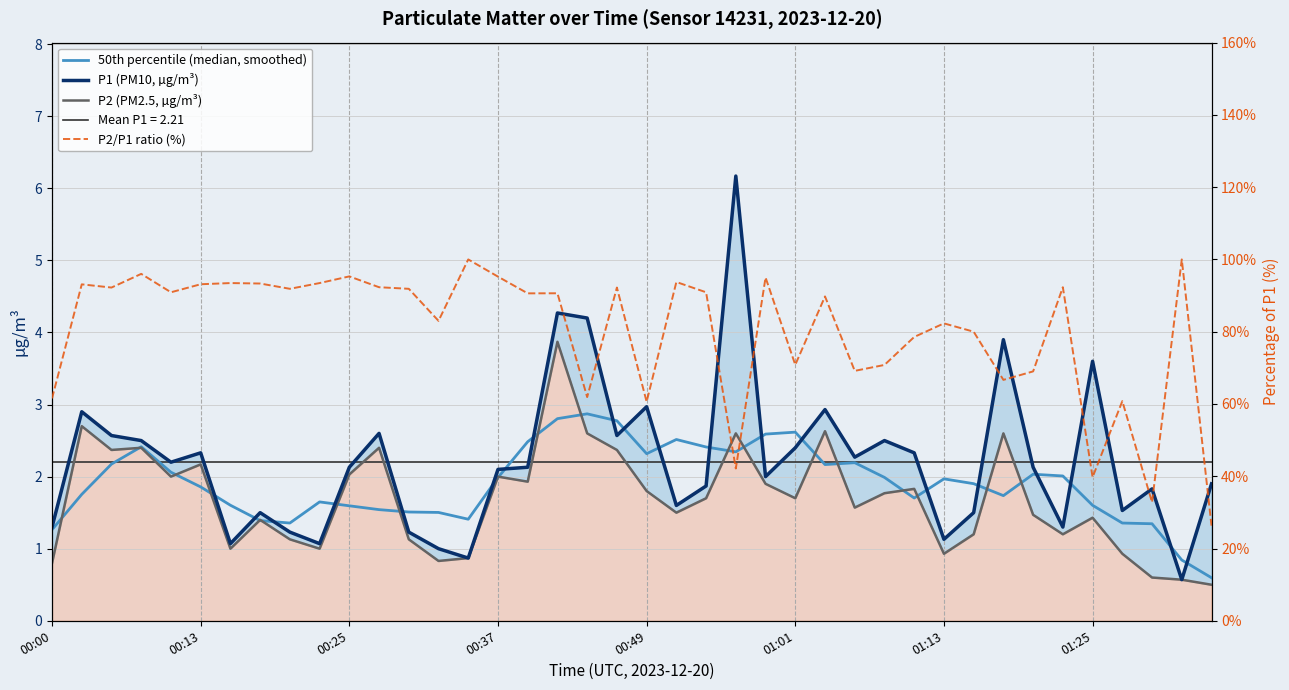

True or false: 50th percentile (median, smoothed) has more than 2 points higher than both neighbors.

True